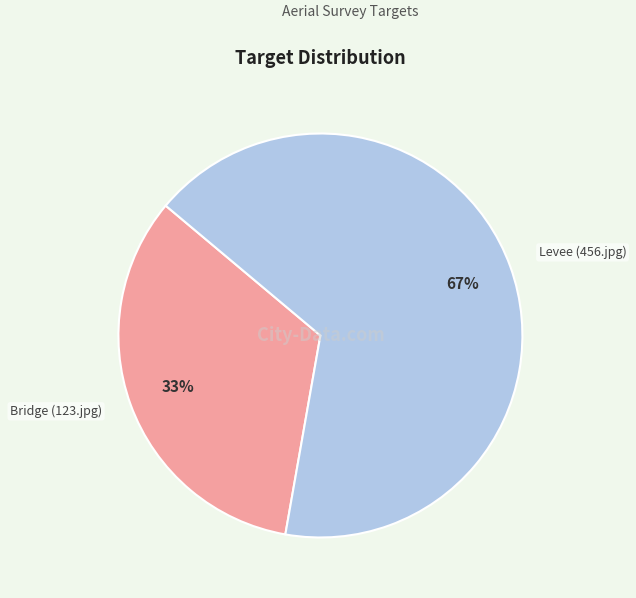

Which category accounts for the majority?

Levee (456.jpg)